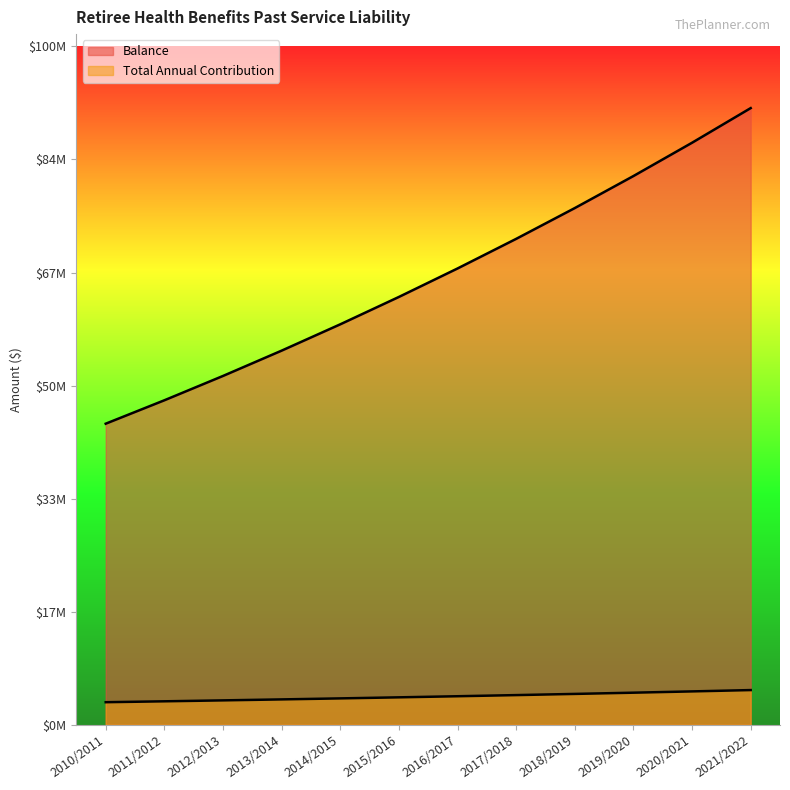

At how many categories does at least one series exceed 17477797?

12